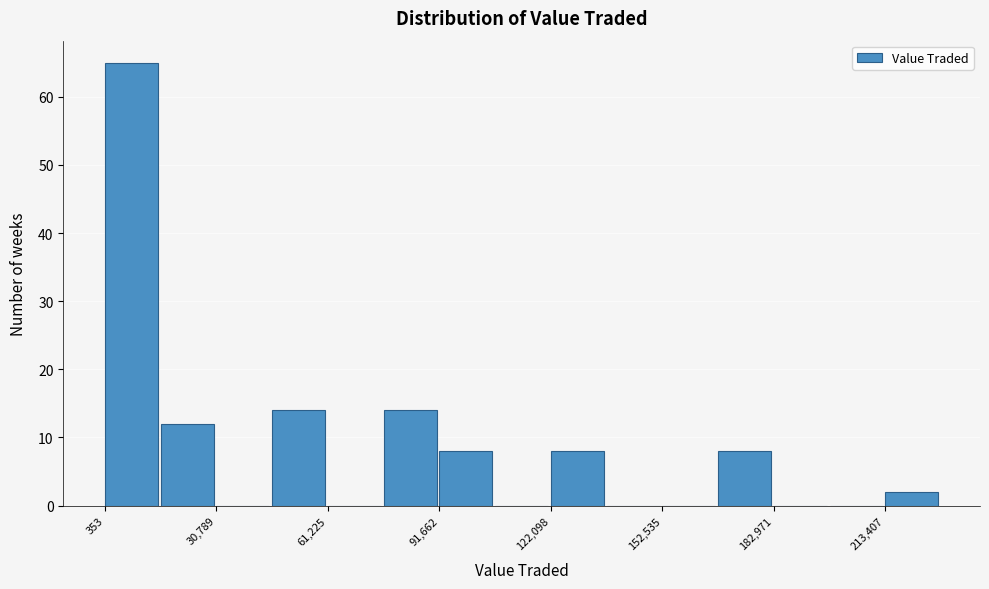

Around what value on the x-axis is the tallest bar? Give the approximate position of its centre, as read against the axis.

10000